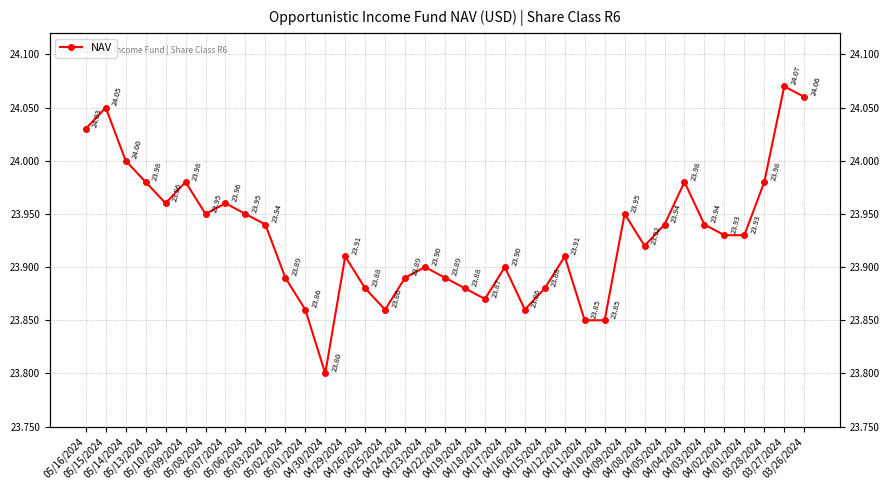

Rank the categories by value from highest to lowest.

03/27/2024, 03/26/2024, 05/15/2024, 05/16/2024, 05/14/2024, 05/13/2024, 05/09/2024, 04/04/2024, 03/28/2024, 05/10/2024, 05/07/2024, 05/08/2024, 05/06/2024, 04/09/2024, 05/03/2024, 04/05/2024, 04/03/2024, 04/02/2024, 04/01/2024, 04/08/2024, 04/29/2024, 04/12/2024, 04/23/2024, 04/17/2024, 05/02/2024, 04/24/2024, 04/22/2024, 04/26/2024, 04/19/2024, 04/15/2024, 04/18/2024, 05/01/2024, 04/25/2024, 04/16/2024, 04/11/2024, 04/10/2024, 04/30/2024